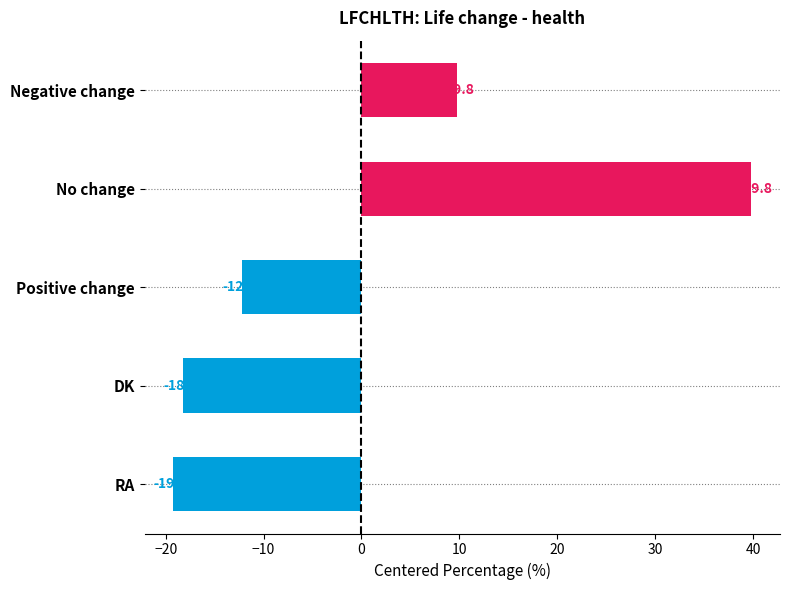

What is the maximum value shown in the chart?

39.8